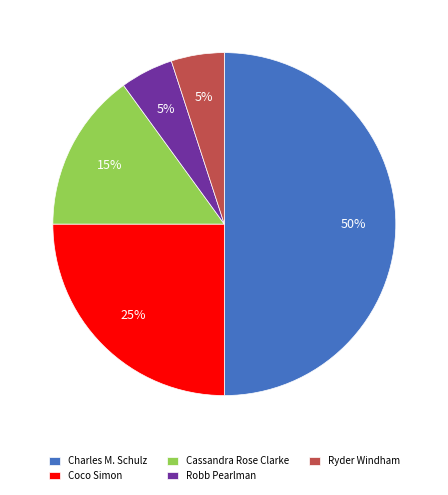

Which category has the biggest portion of the pie?

Charles M. Schulz